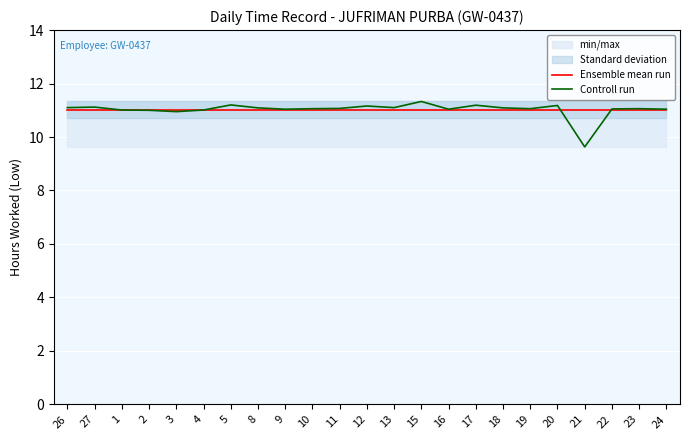

Which series changed the most between 13 and 22?

Controll run